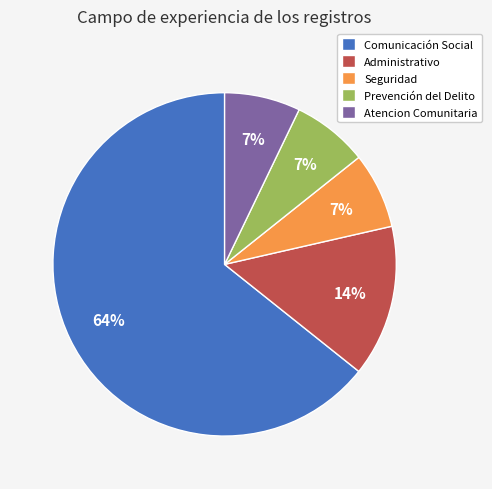

True or false: Seguridad accounts for 7% of the total.

True